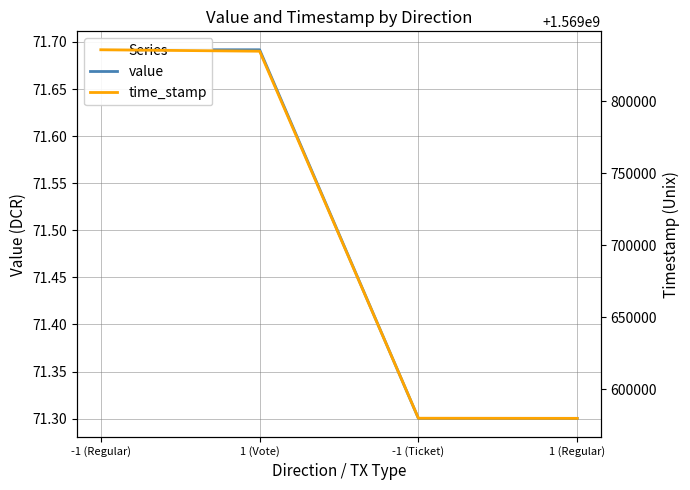

At which category is the sum across all series the highest?

-1 (Regular)